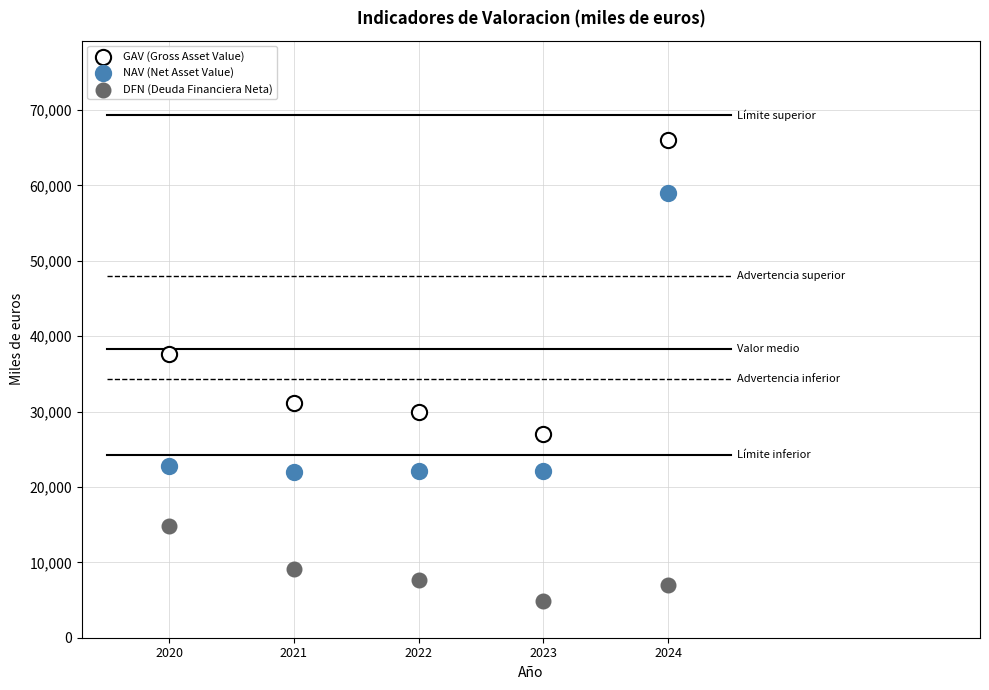

Across all series, what Y value is closest to 35405?

37597